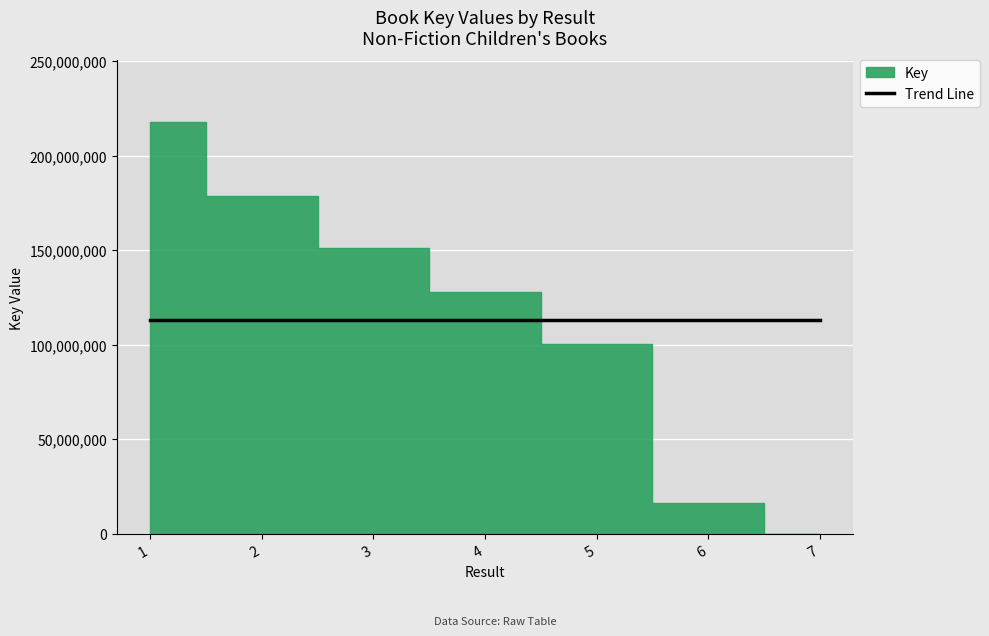

True or false: the data has more than 2 interior local peaks.

False